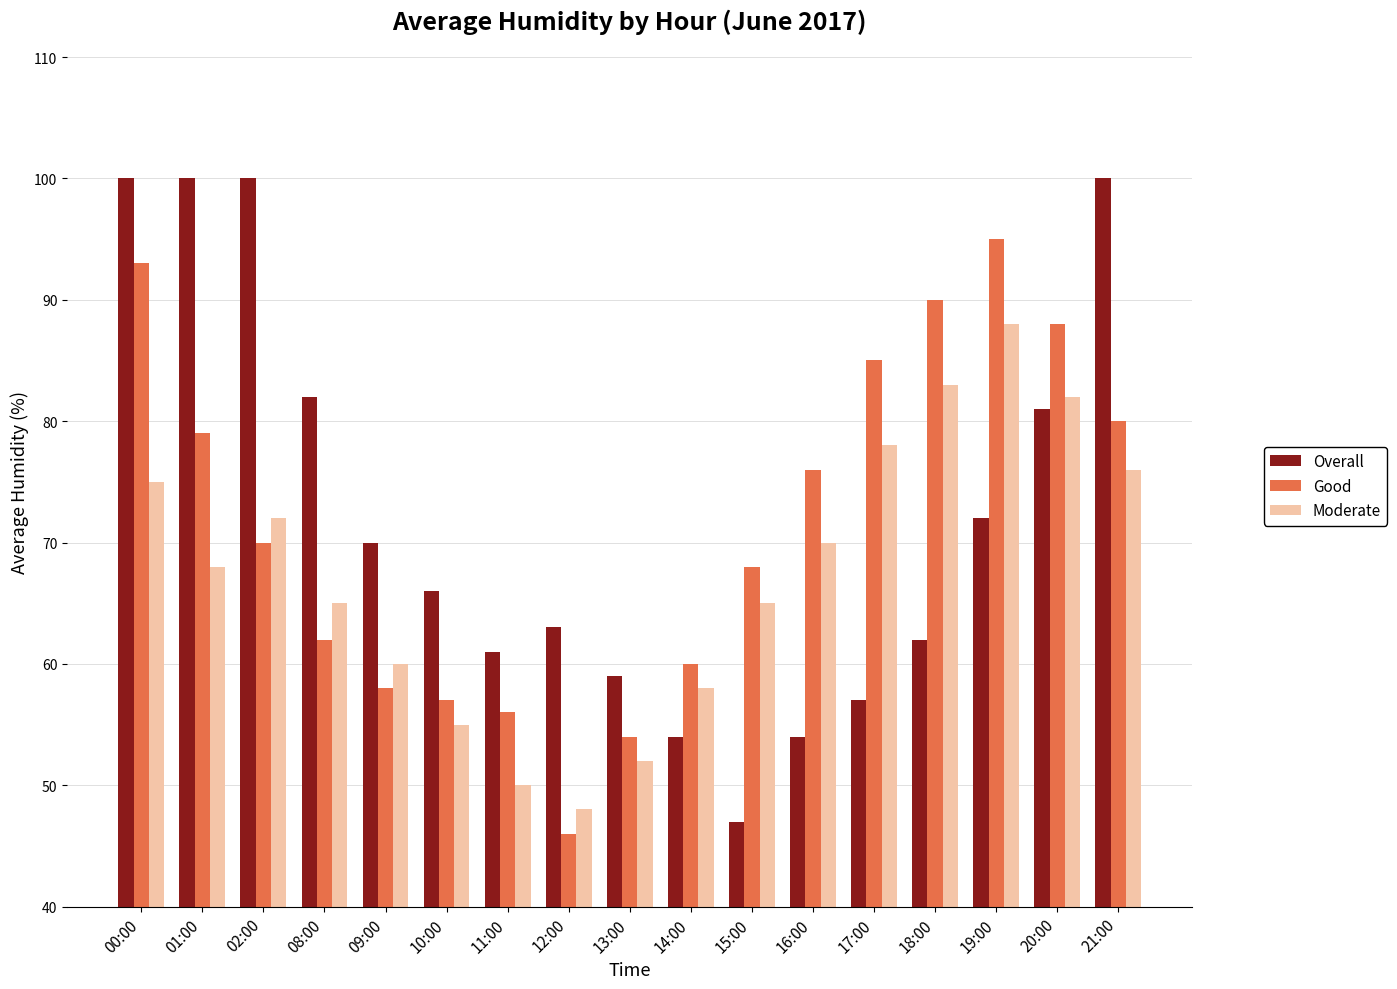

How many groups of bars are there?

17